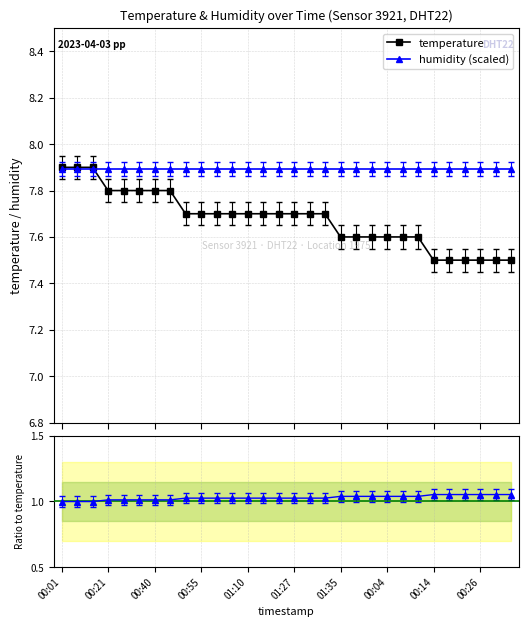

What is the value of the temperature point at the 9th from the left?

7.7